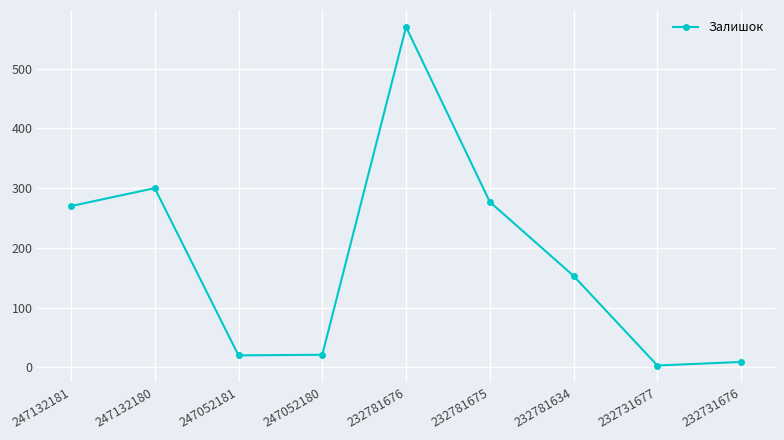

What is the value of the 9th point from the left?

9